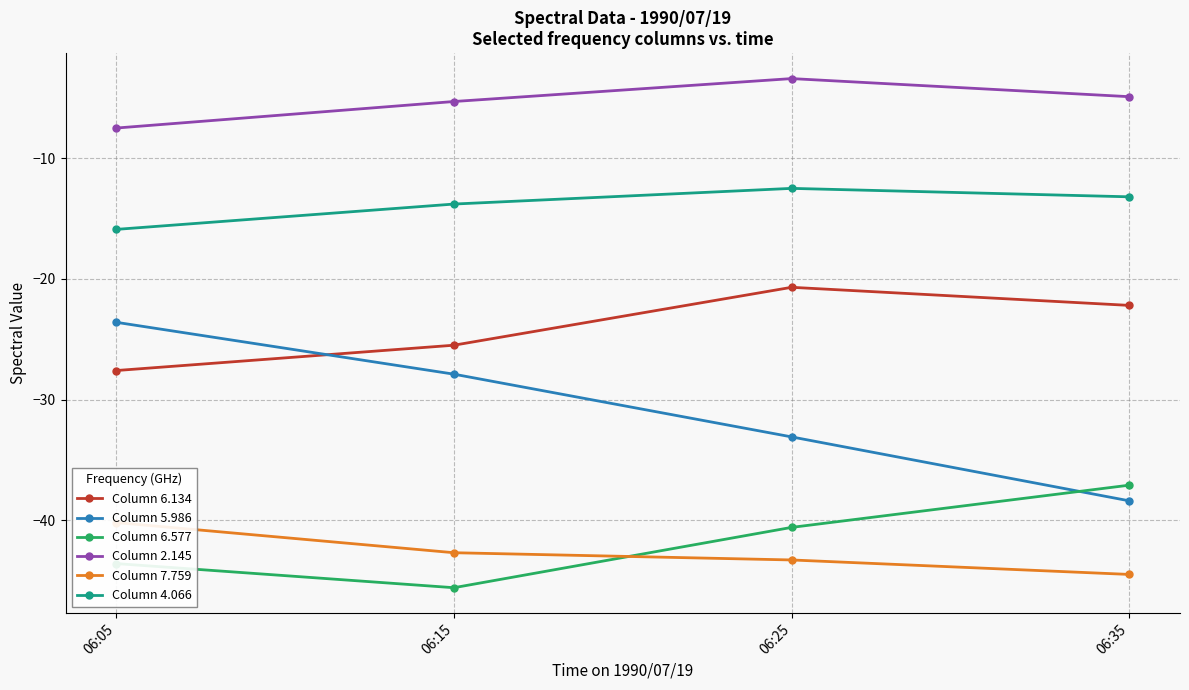

Reading left to right, what are all the values shown in this chart?

Column 6.134: -27.6	-25.5	-20.7	-22.2
Column 5.986: -23.6	-27.9	-33.1	-38.4
Column 6.577: -43.6	-45.6	-40.6	-37.1
Column 2.145: -7.5	-5.3	-3.4	-4.9
Column 7.759: -40.2	-42.7	-43.3	-44.5
Column 4.066: -15.9	-13.8	-12.5	-13.2